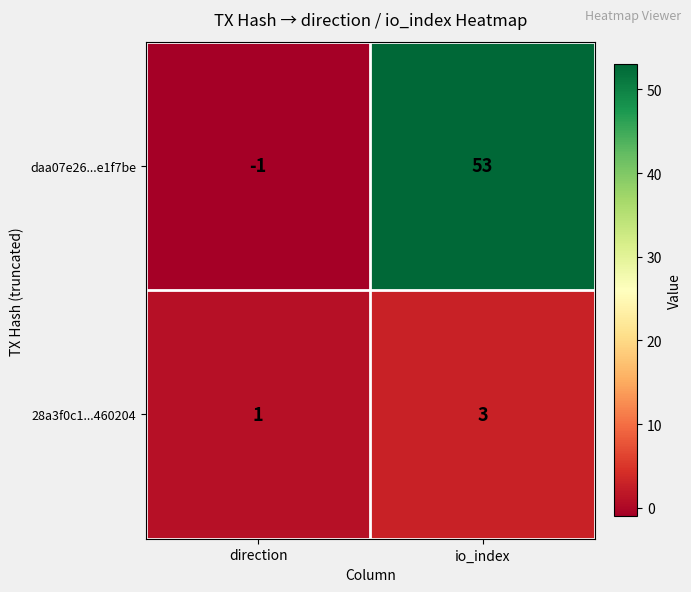

Rank the series by their average value, from highest to lowest.

daa07e26...e1f7be, 28a3f0c1...460204